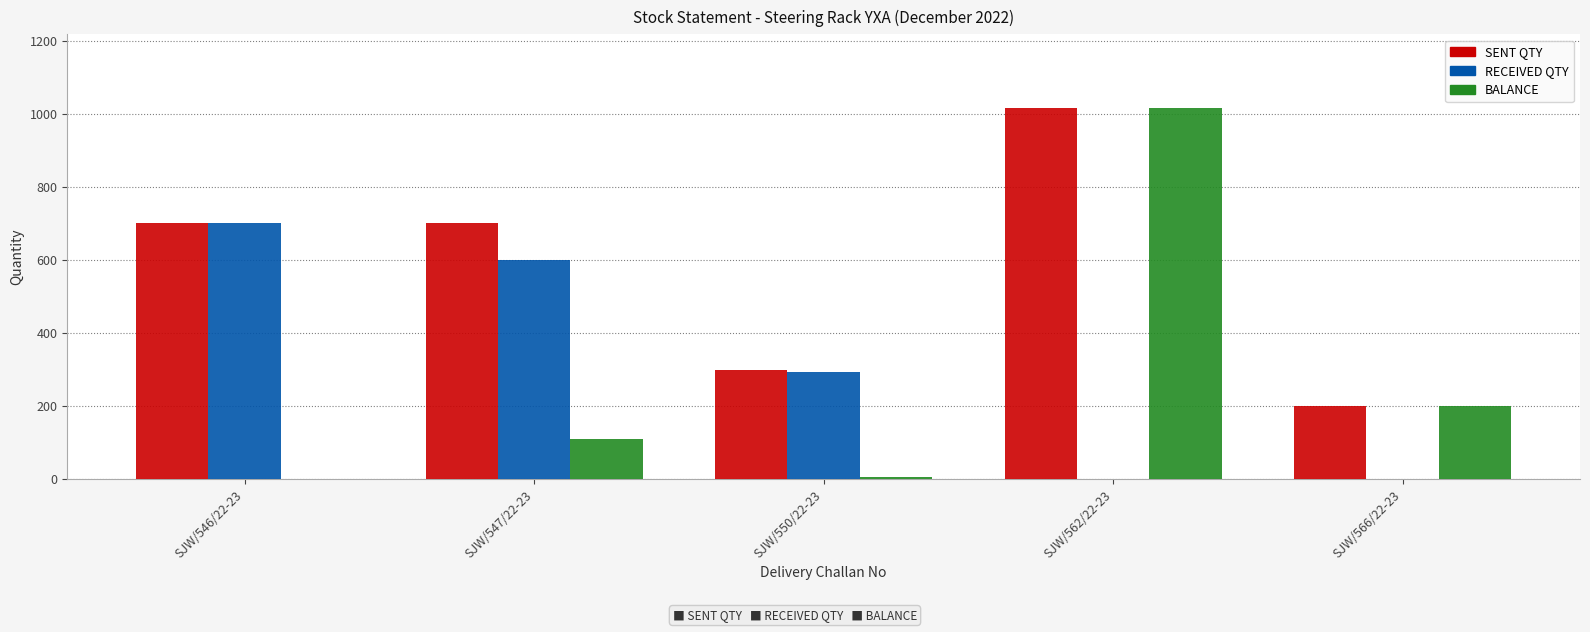

What is the difference between the RECEIVED QTY values at SJW/562/22-23 and SJW/550/22-23?

293